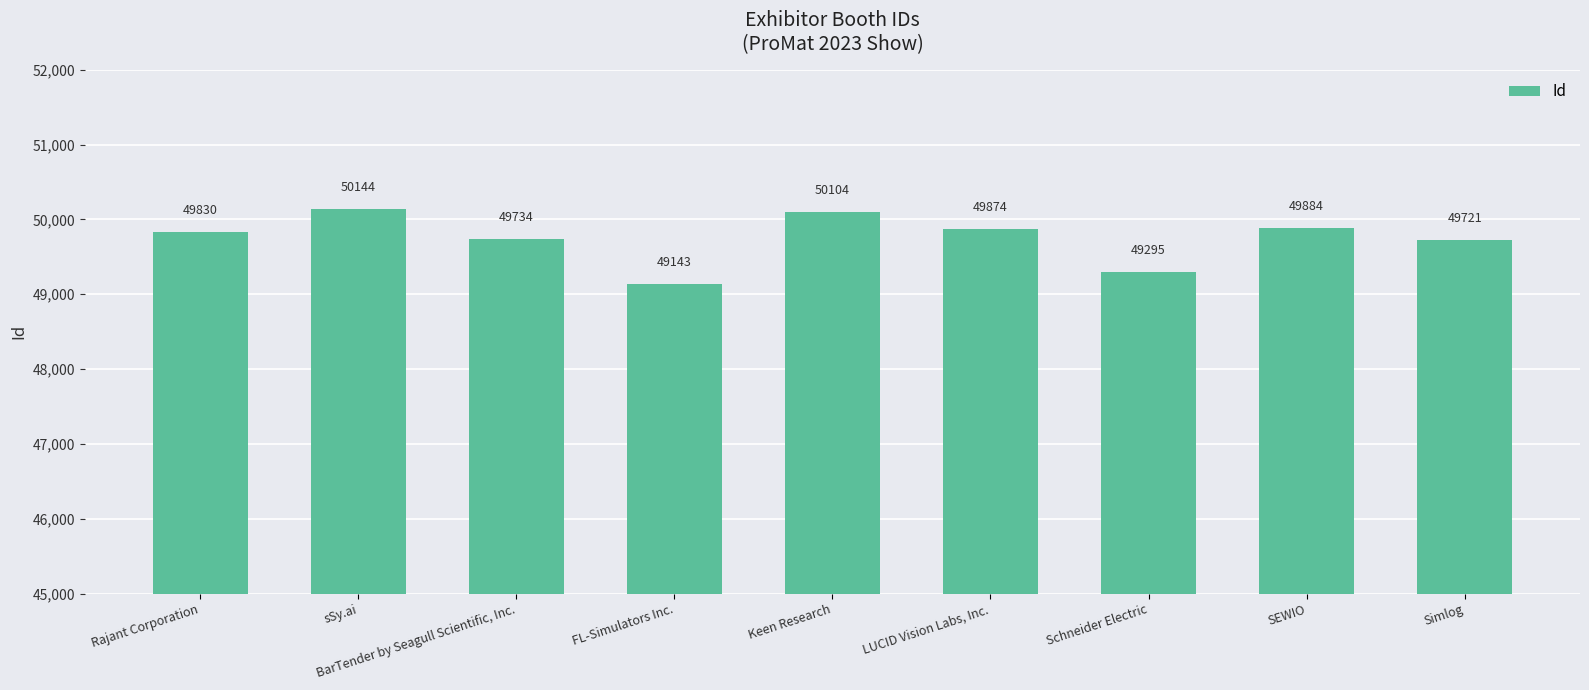

Which label corresponds to the largest value in the chart?

sSy.ai